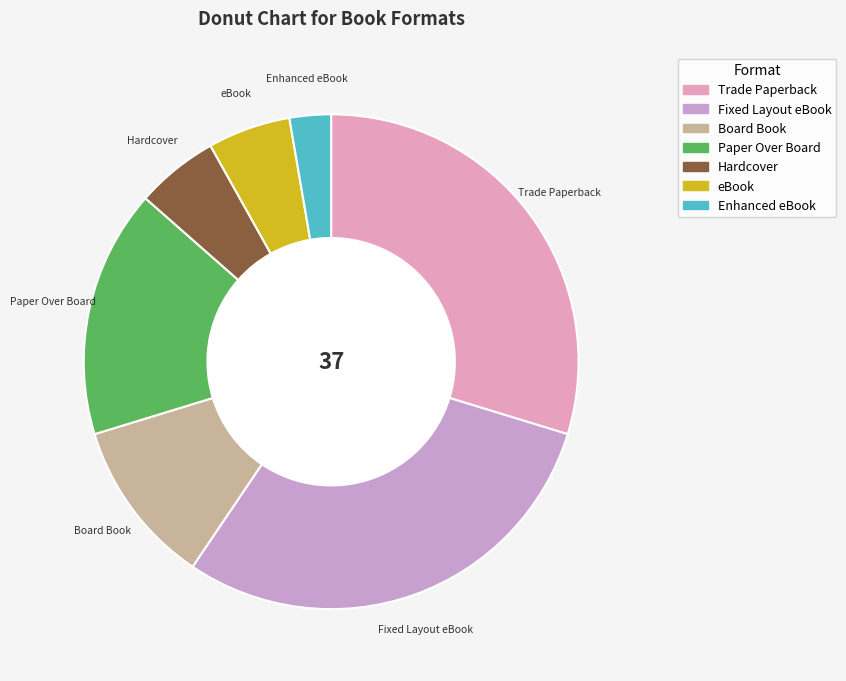

Which category has the smallest portion of the pie?

Enhanced eBook